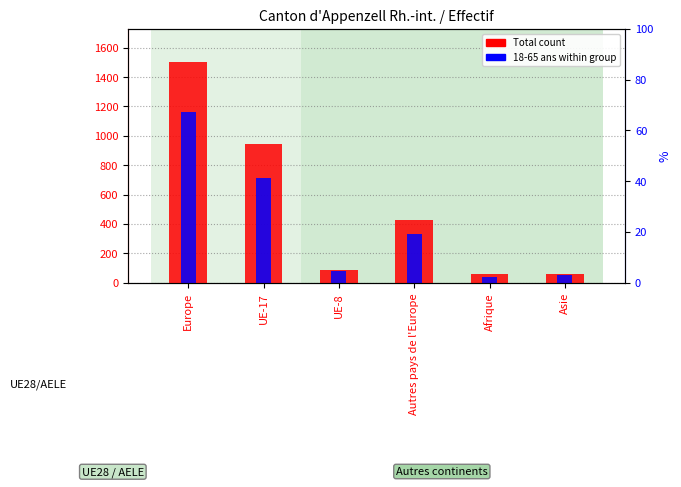

Reading right to left, extract all data points from this chart.

Total count: 61	60	427	88	943	1503
18-65 ans within sample: 54	41	332	81	714	1165